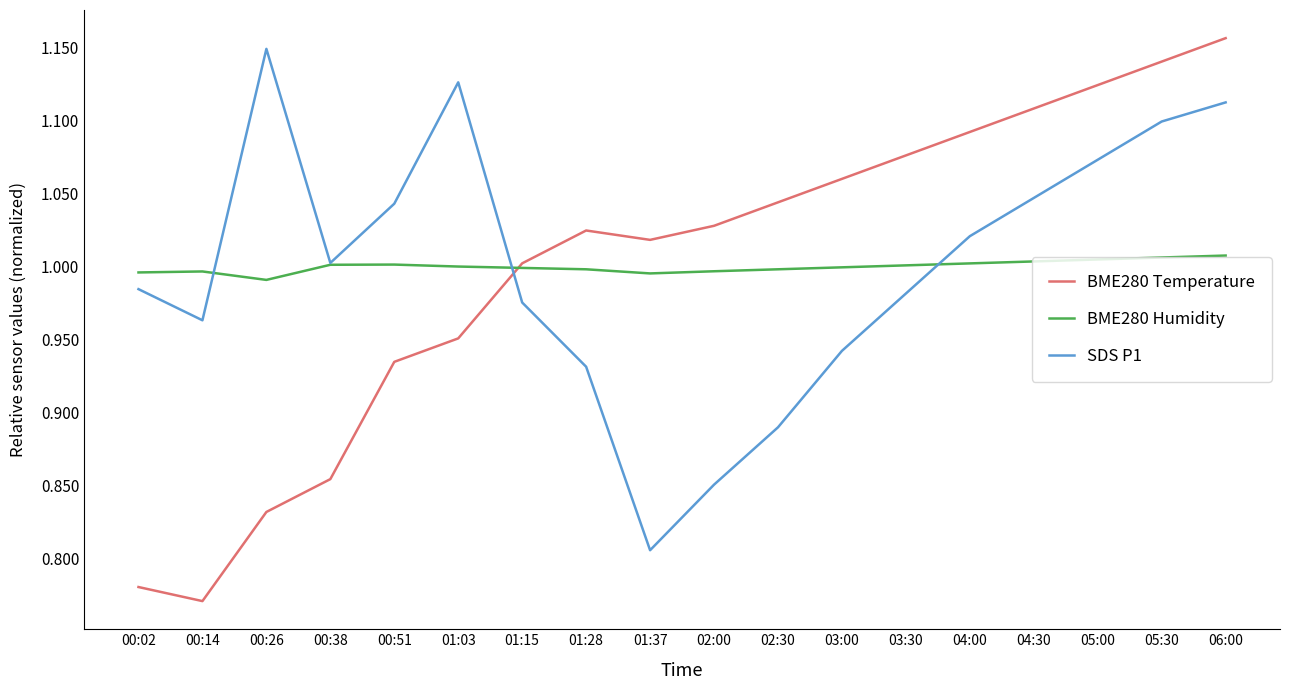

Is the value of BME280 Temperature at 04:00 greater than the value of SDS P1 at 05:00?

Yes